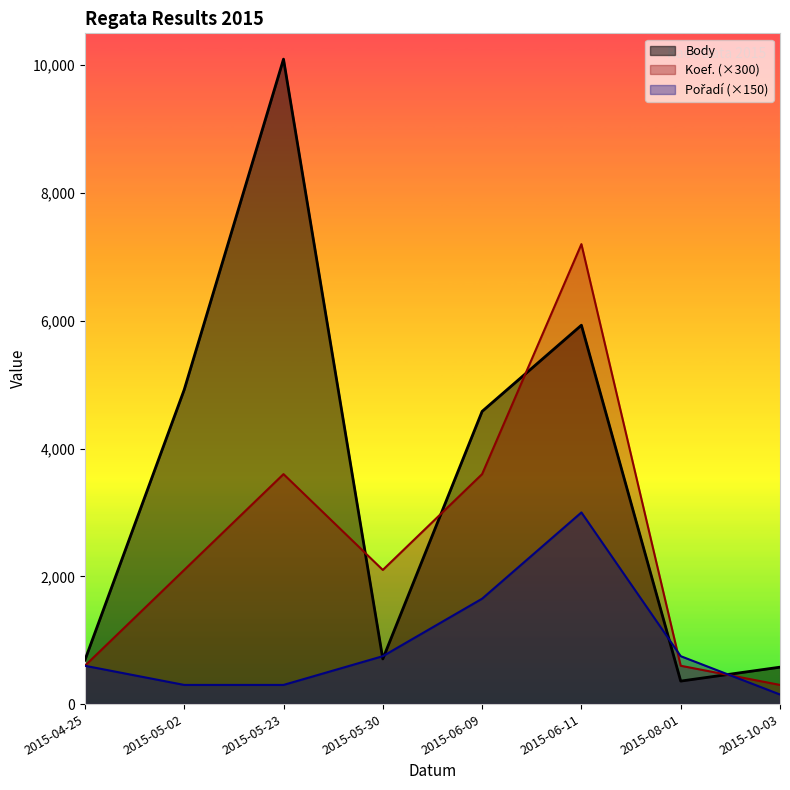

Which label corresponds to the smallest value in the chart?

2015-10-03